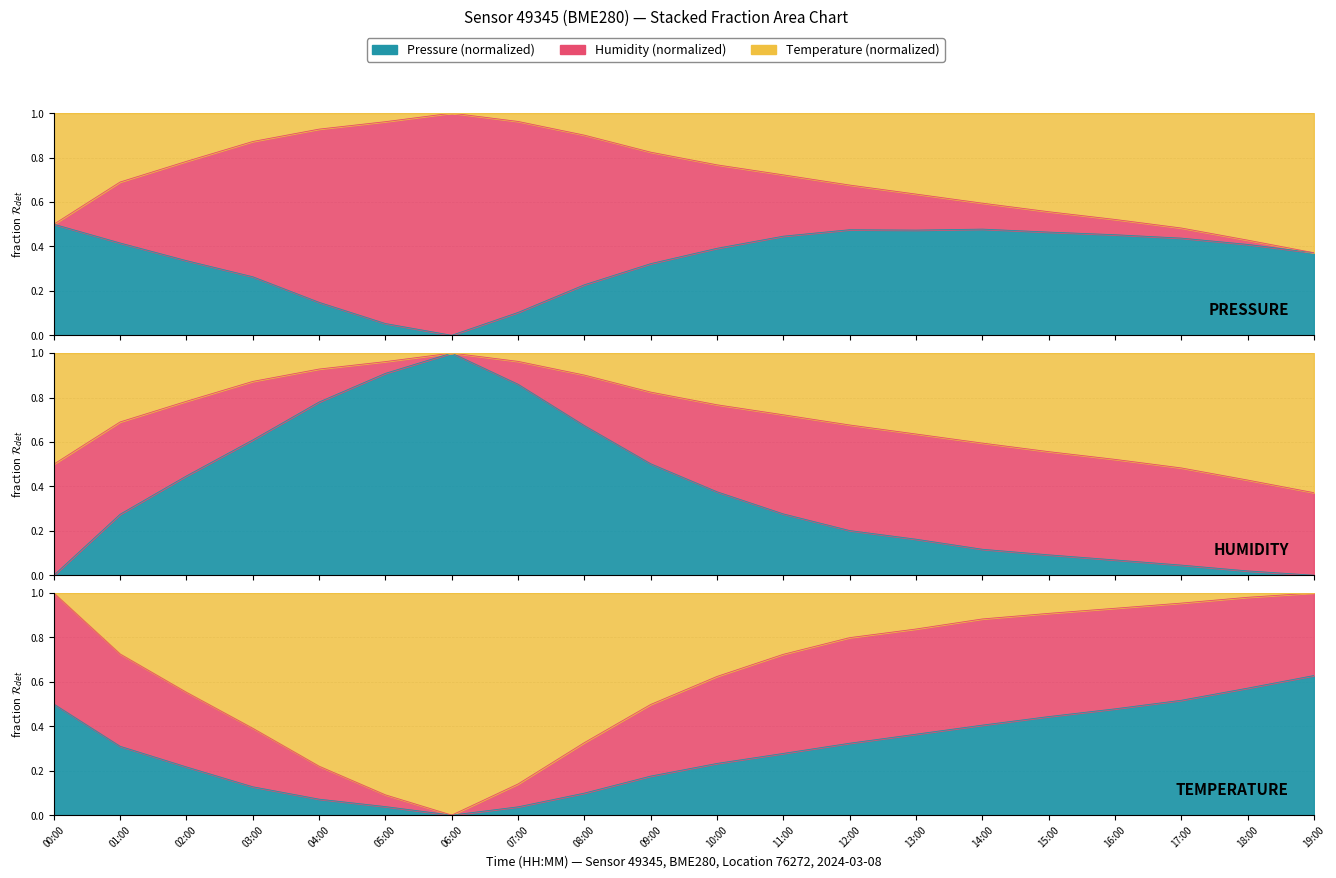

What is the highest value of the temperature series?

1.0